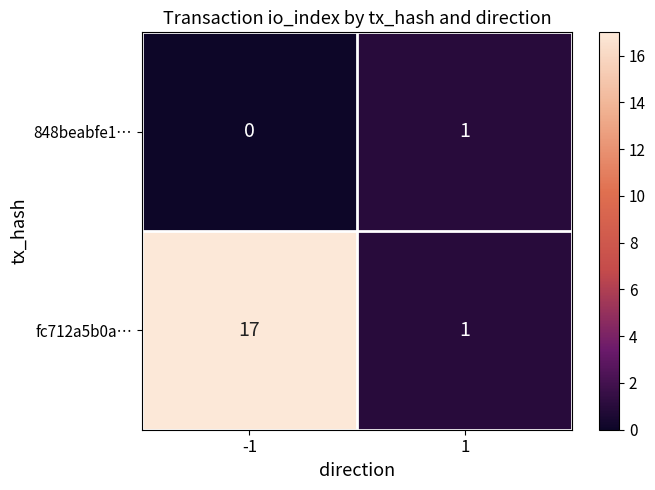

Reading left to right, transcribe all the data shown in this chart.

848beabfe1…: 0	1
fc712a5b0a…: 17	1